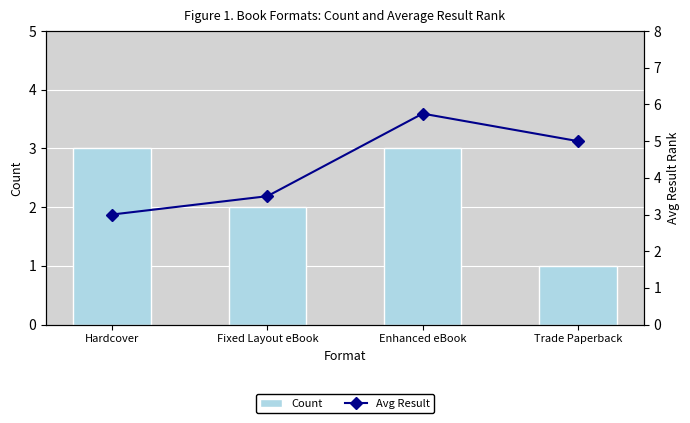

Reading left to right, extract all data points from this chart.

Count: Hardcover=3.0	Fixed Layout eBook=2.0	Enhanced eBook=3.0	Trade Paperback=1.0
Avg Result: Hardcover=3.0	Fixed Layout eBook=3.5	Enhanced eBook=5.8	Trade Paperback=5.0